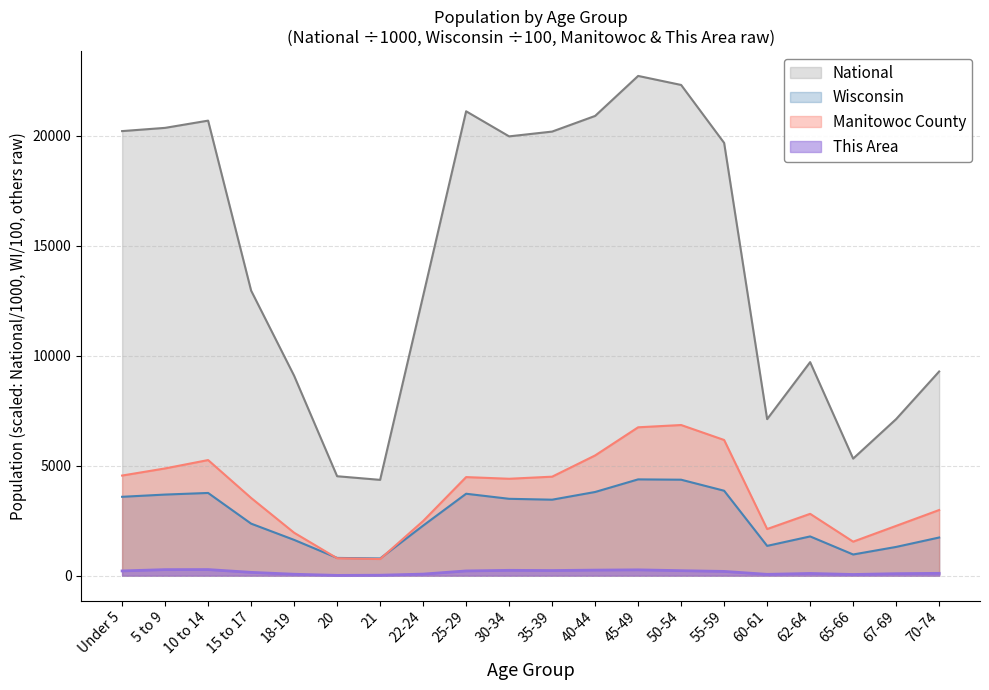

How many series are shown in this chart?

4